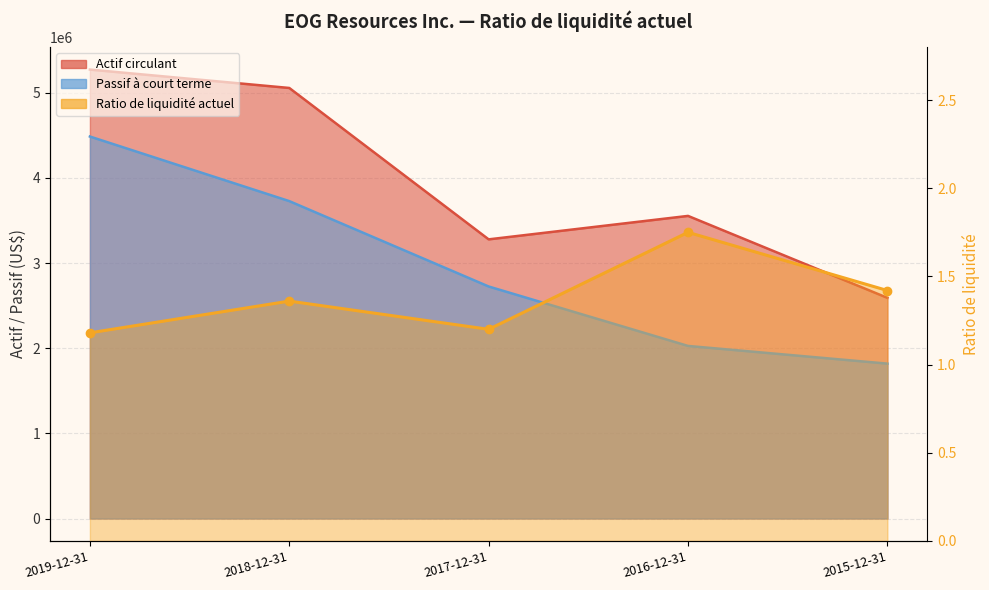

How many data points in Passif à court terme are less than 2725542?

2